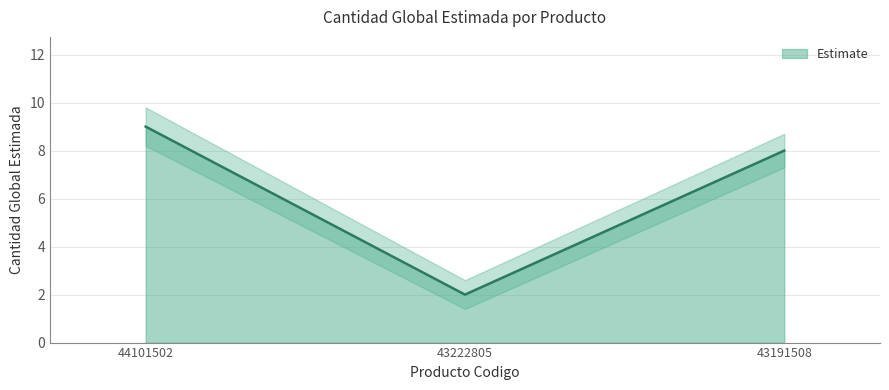

The chart shows a value of 2 at 43222805. True or false?

True